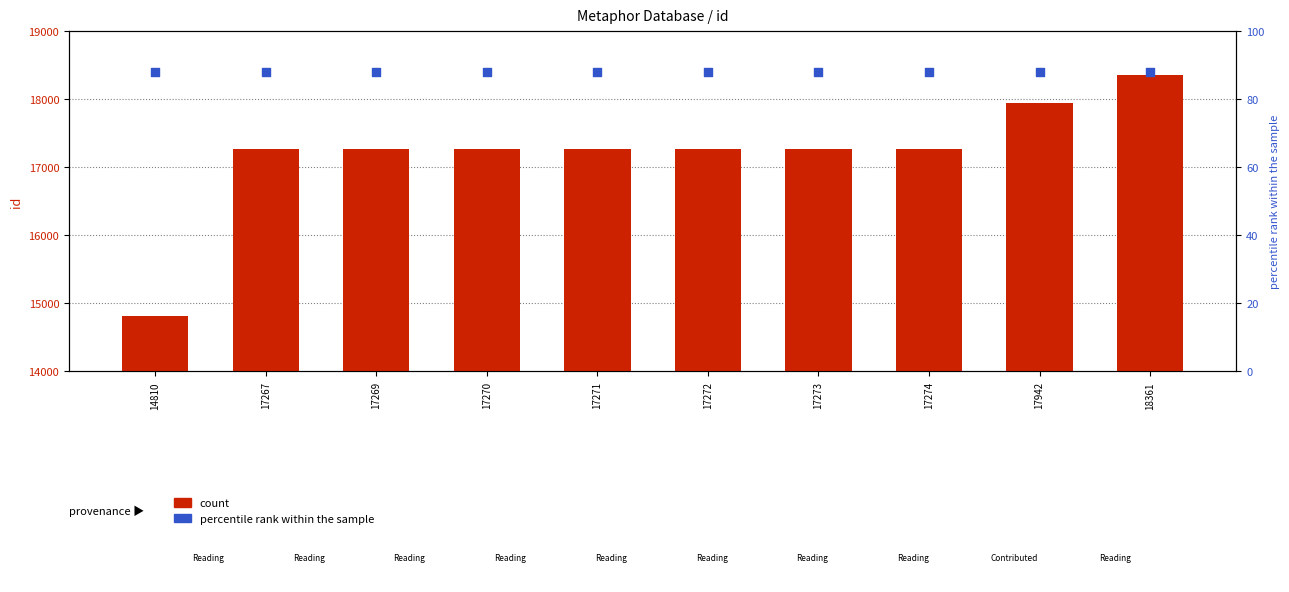

Which series contains the lowest Y value?

percentile rank within the sample